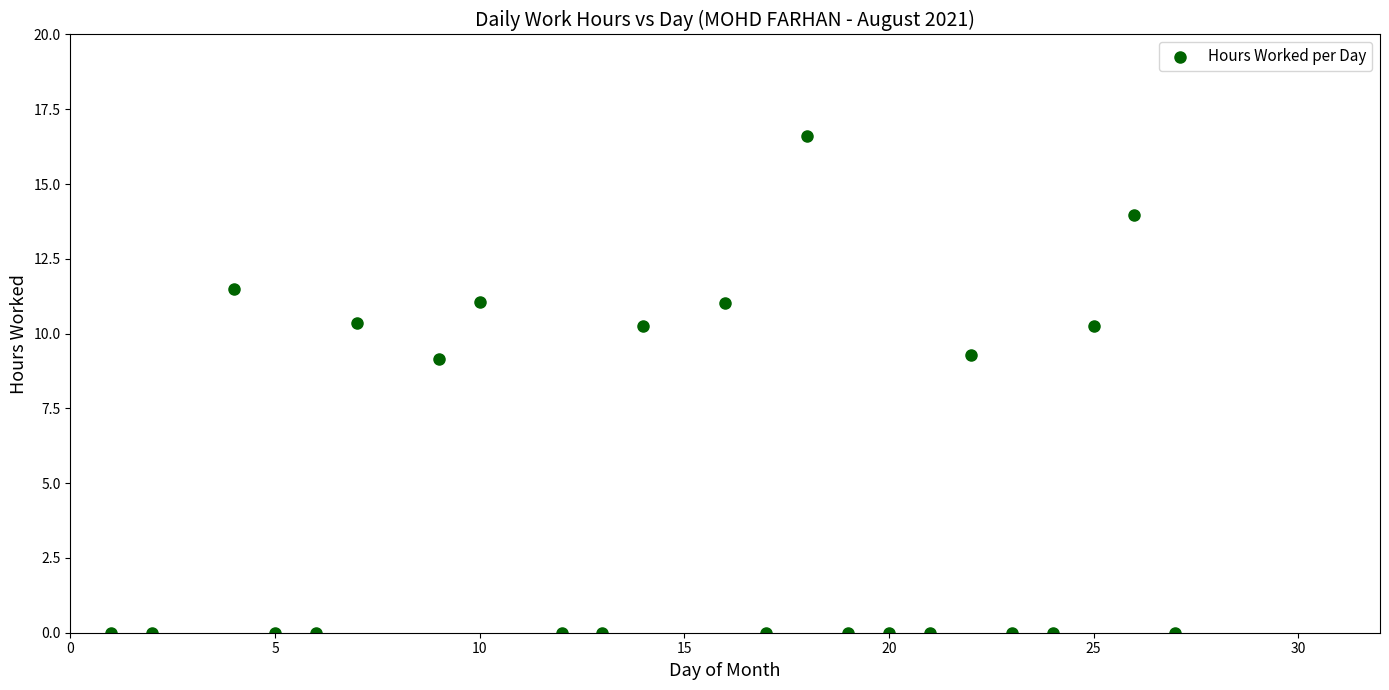

What is the range of X values (max minus min)?

26.0